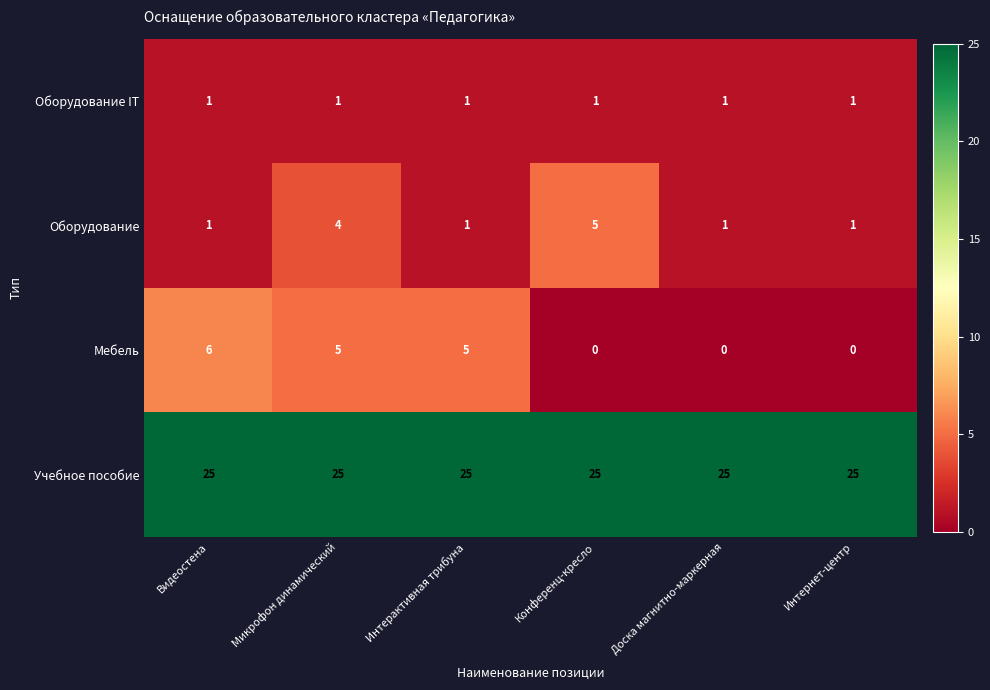

Is it true that Мебель equals 5 at Микрофон динамический?

True